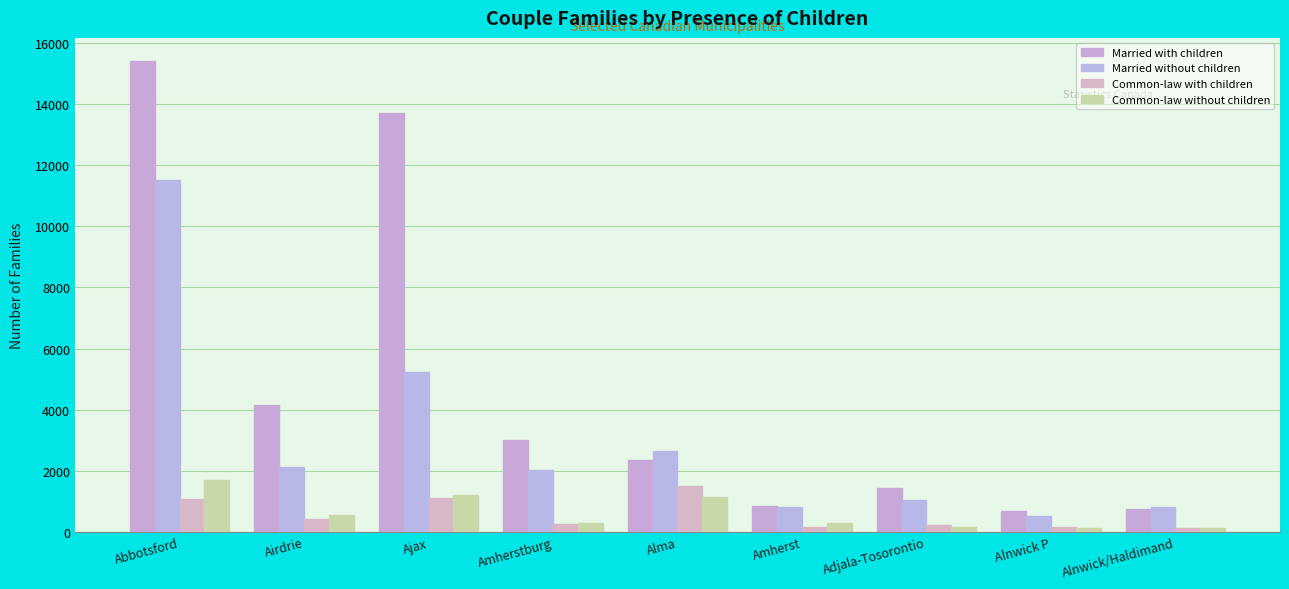

How many groups of bars are there?

9